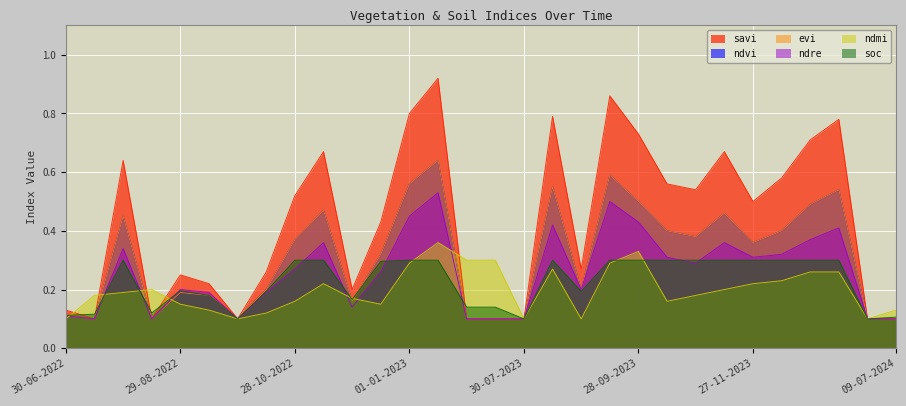

At which category is the sum across all series the highest?

11-01-2023